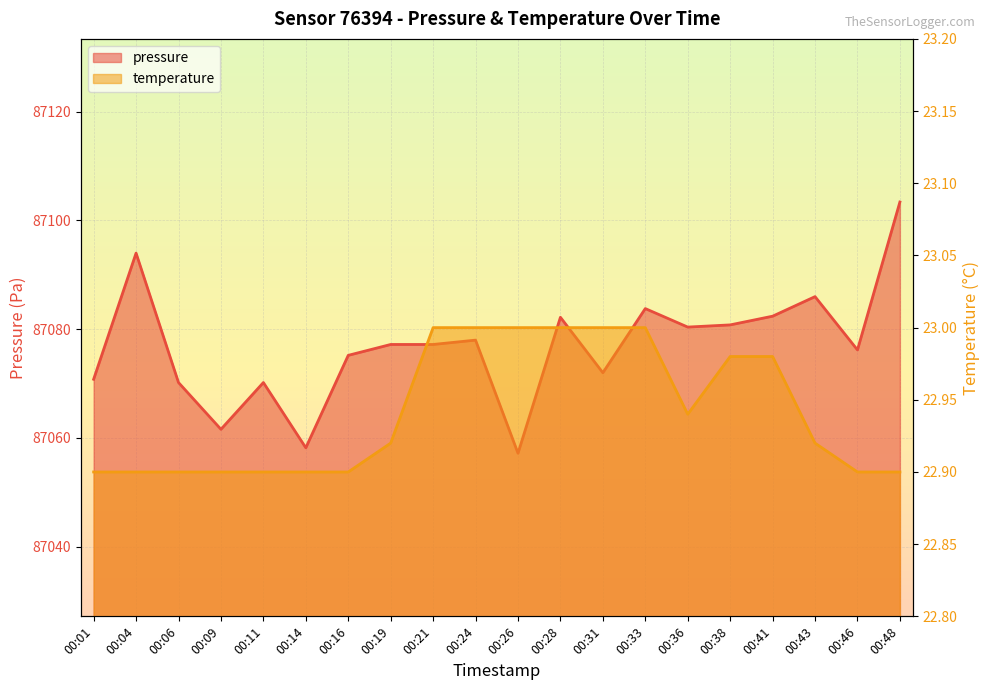

What is the difference between the highest and lowest values at 00:21?

87054.2